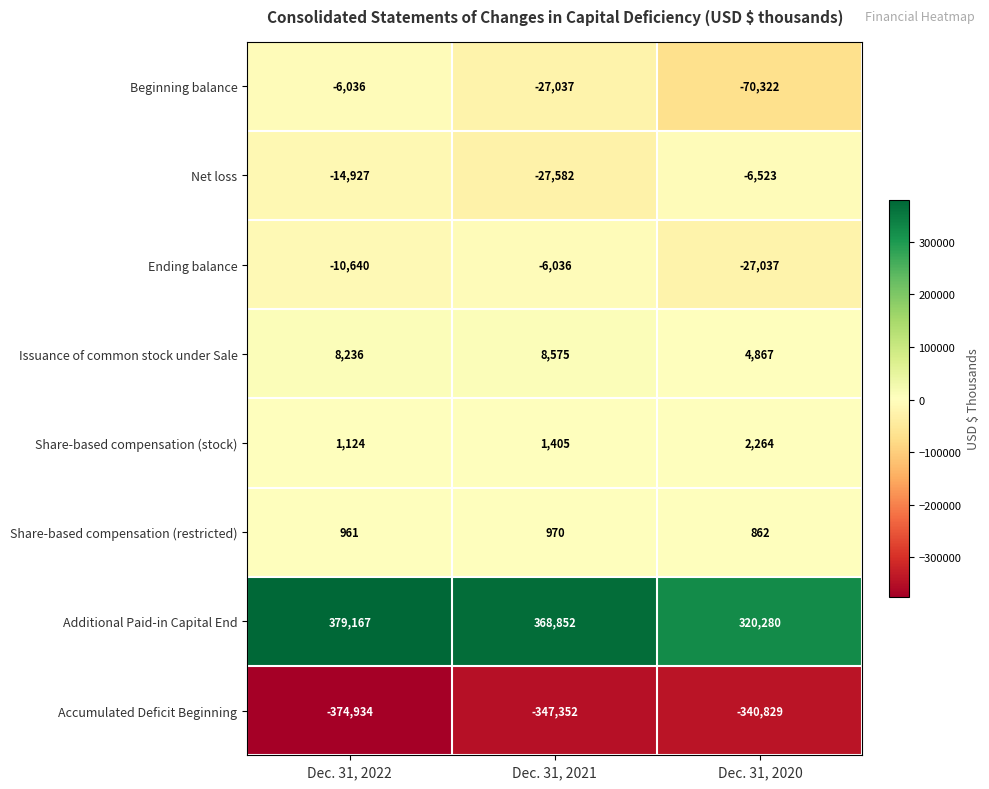

Which series changed the most between Dec. 31, 2022 and Dec. 31, 2021?

Accumulated Deficit Beginning